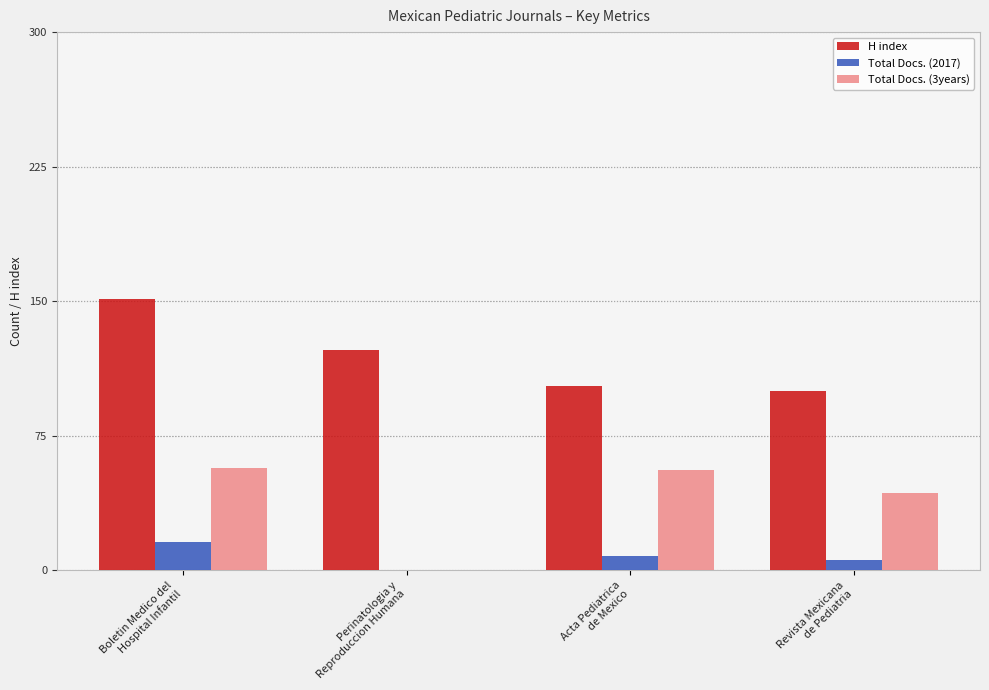

Where is Total Docs. (3years) nearest to the value 28?

Revista Mexicana
de Pediatria